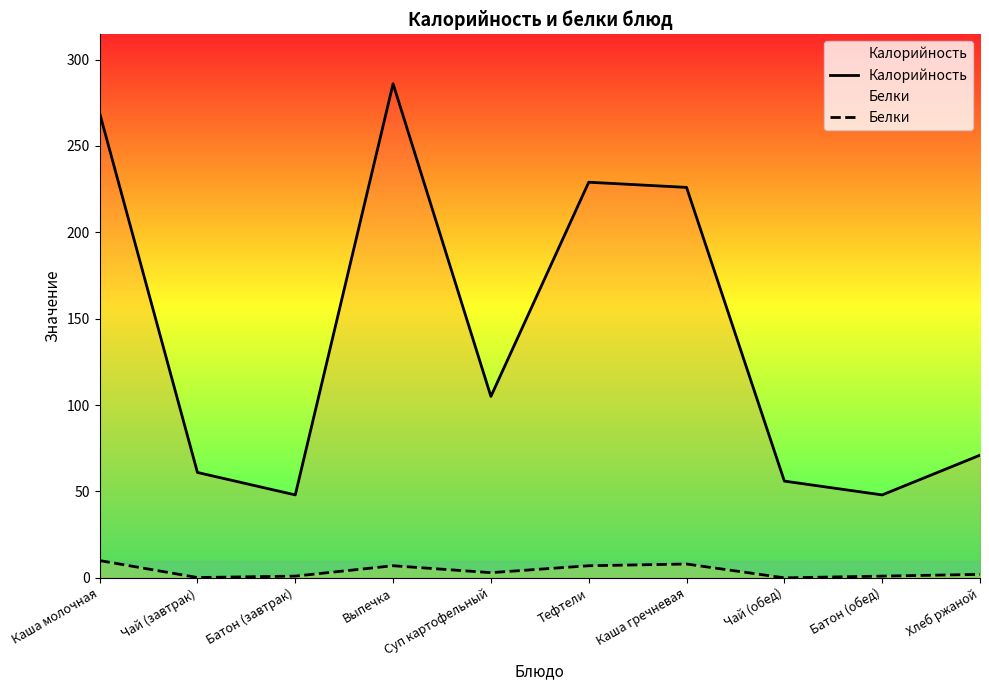

Rank the series at Суп картофельный from lowest to highest value.

Белки, Калорийность